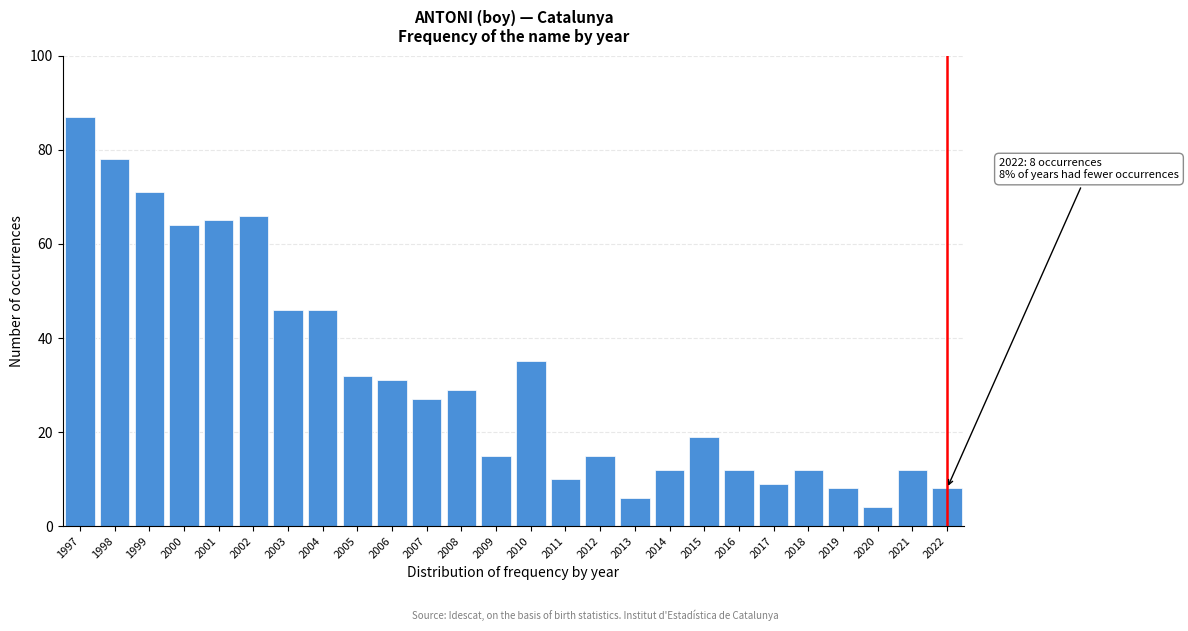

Reading left to right, transcribe all the data shown in this chart.

1997=87	1998=78	1999=71	2000=64	2001=65	2002=66	2003=46	2004=46	2005=32	2006=31	2007=27	2008=29	2009=15	2010=35	2011=10	2012=15	2013=6	2014=12	2015=19	2016=12	2017=9	2018=12	2019=8	2020=4	2021=12	2022=8